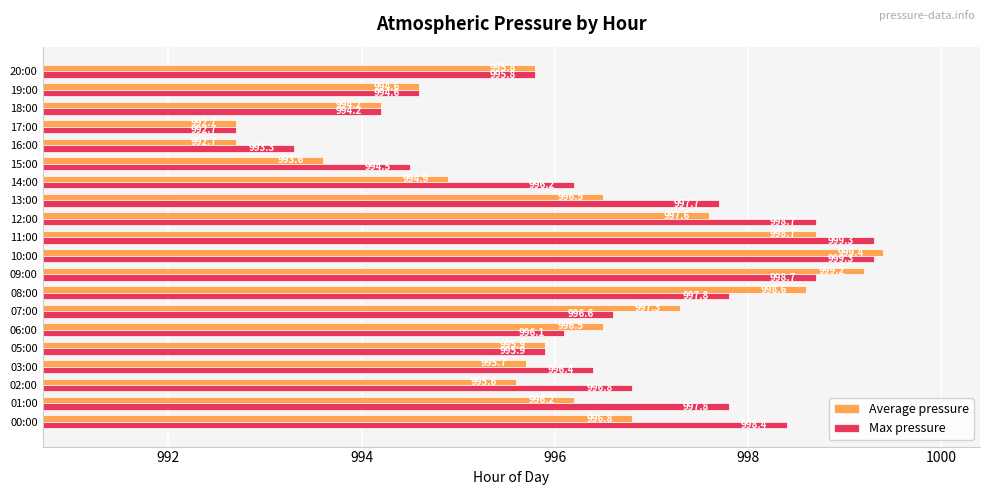

Which label corresponds to the largest value in the chart?

10:00